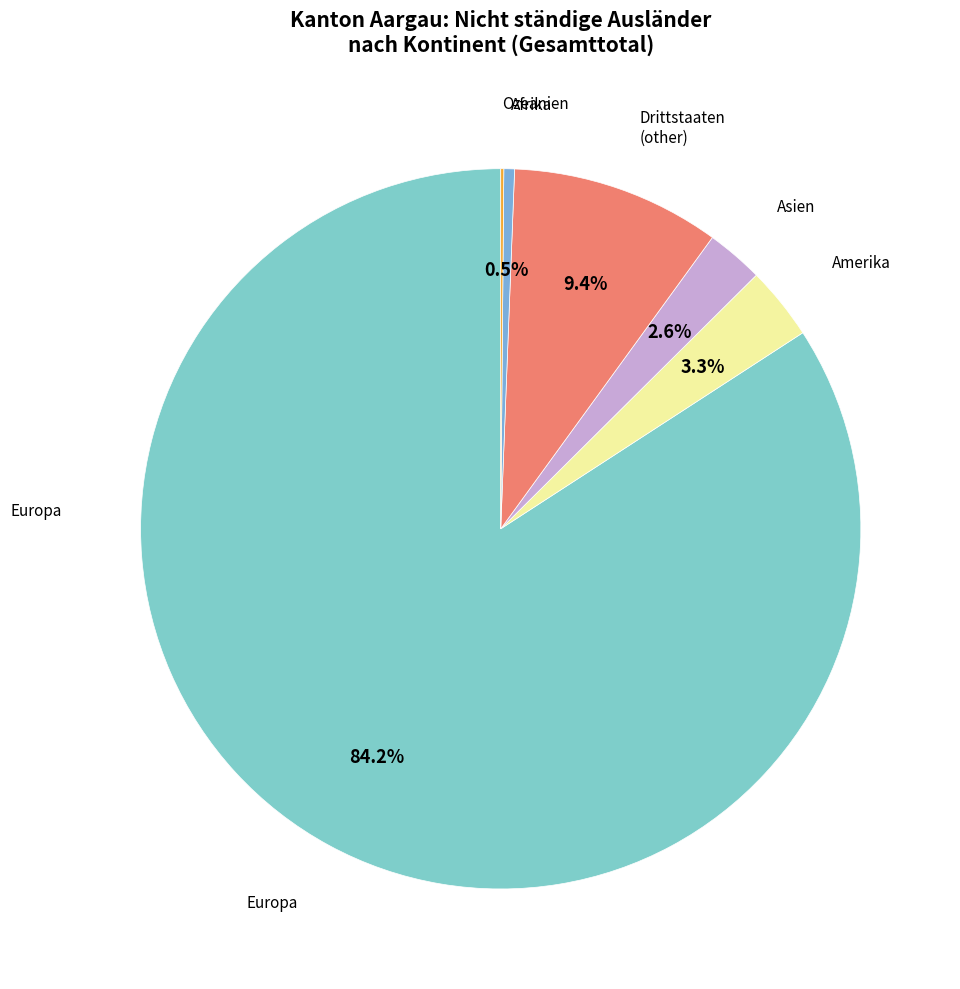

Which has a higher value, Asien or Drittstaaten (other)?

Drittstaaten (other)